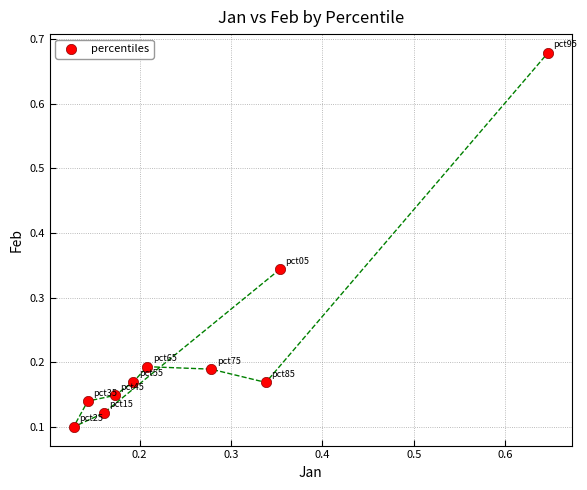

What is the range of X values (max minus min)?

0.5